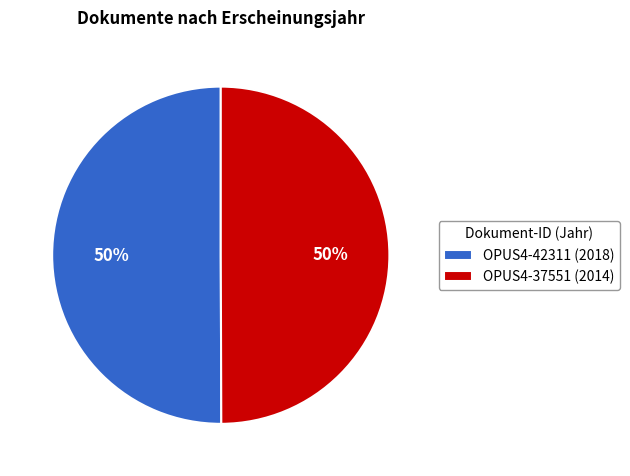

What is the ratio of the value at OPUS4-42311 to the value at OPUS4-37551?

1.0